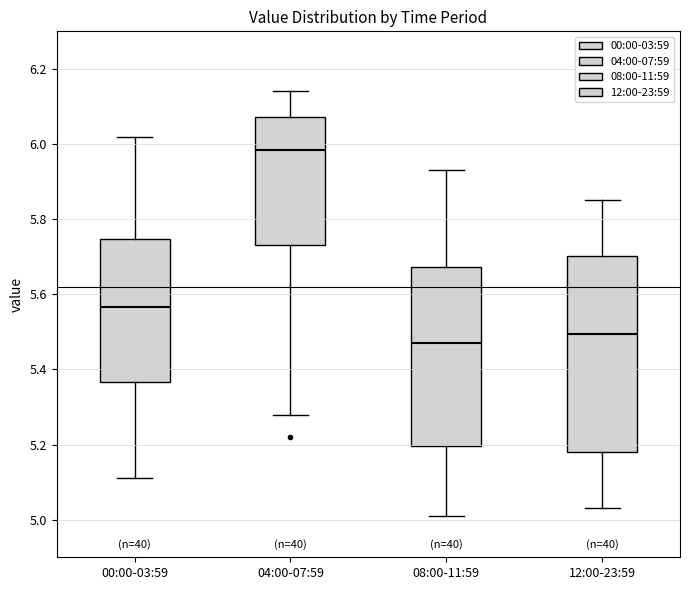

Which box has the highest median line?

04:00-07:59